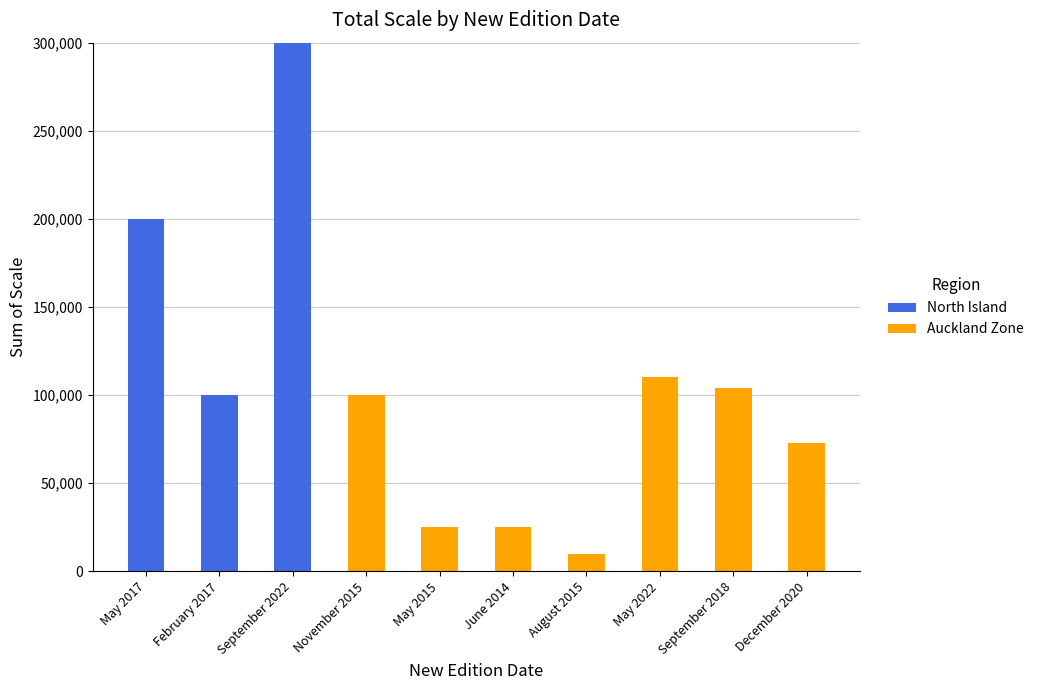

What is the highest value of the North Island series?

300000